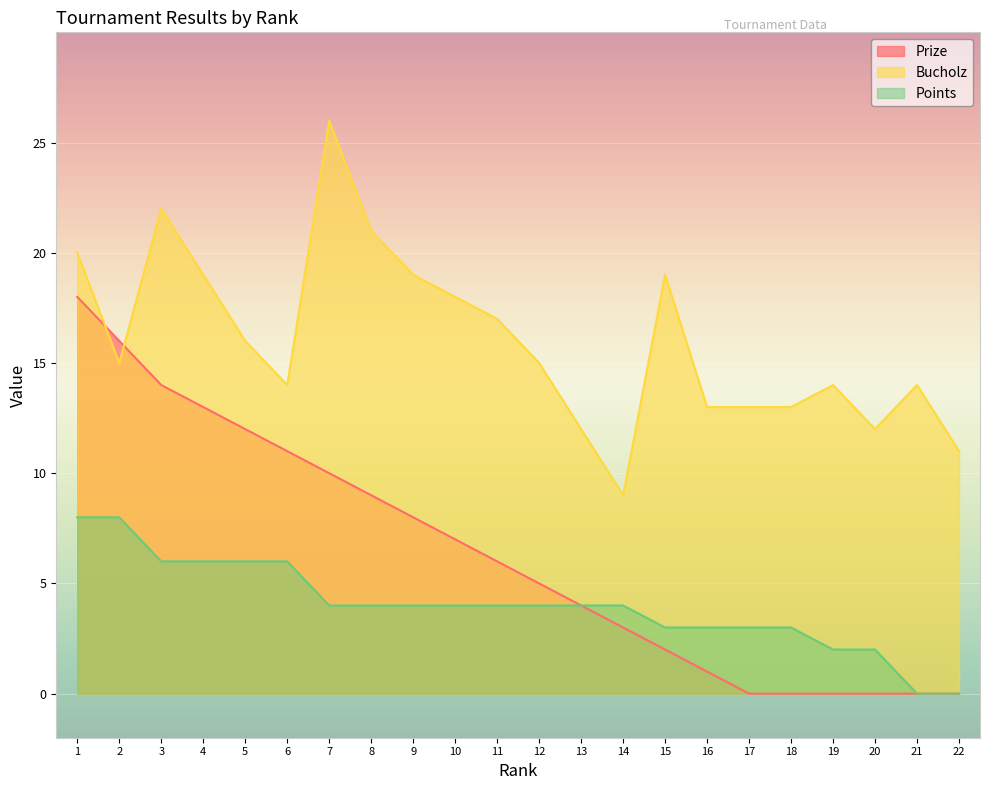

How many lines are shown in the chart?

3